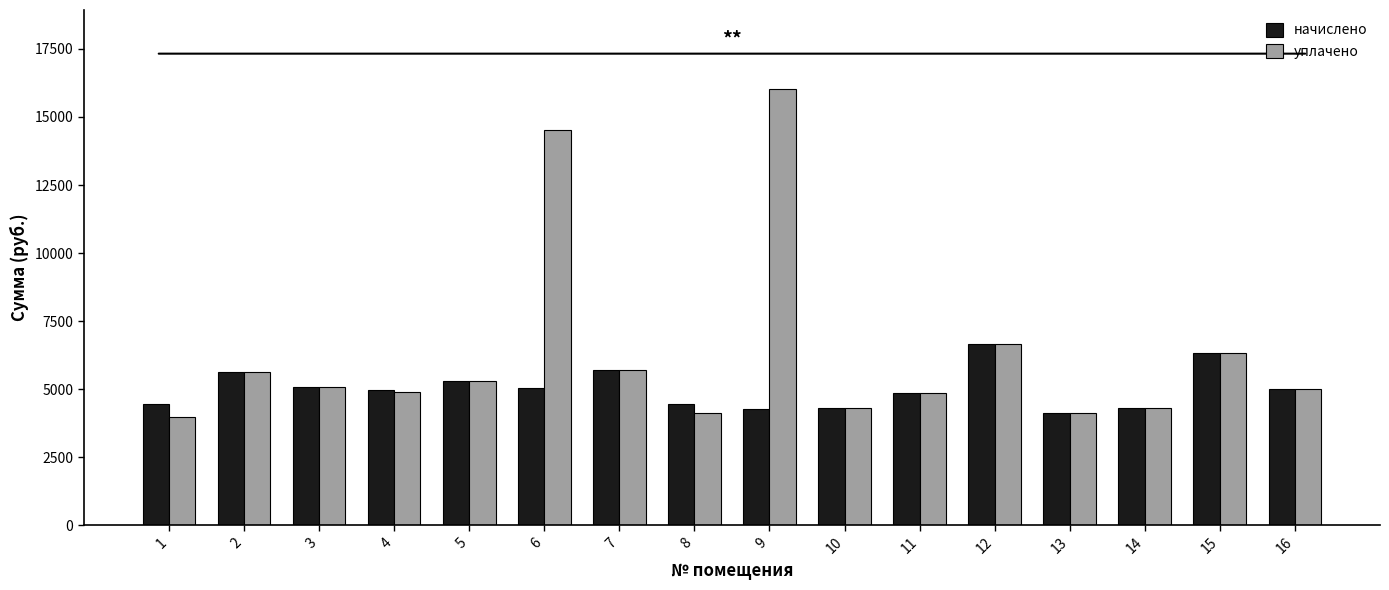

What is the minimum value for начислено?

4124.2